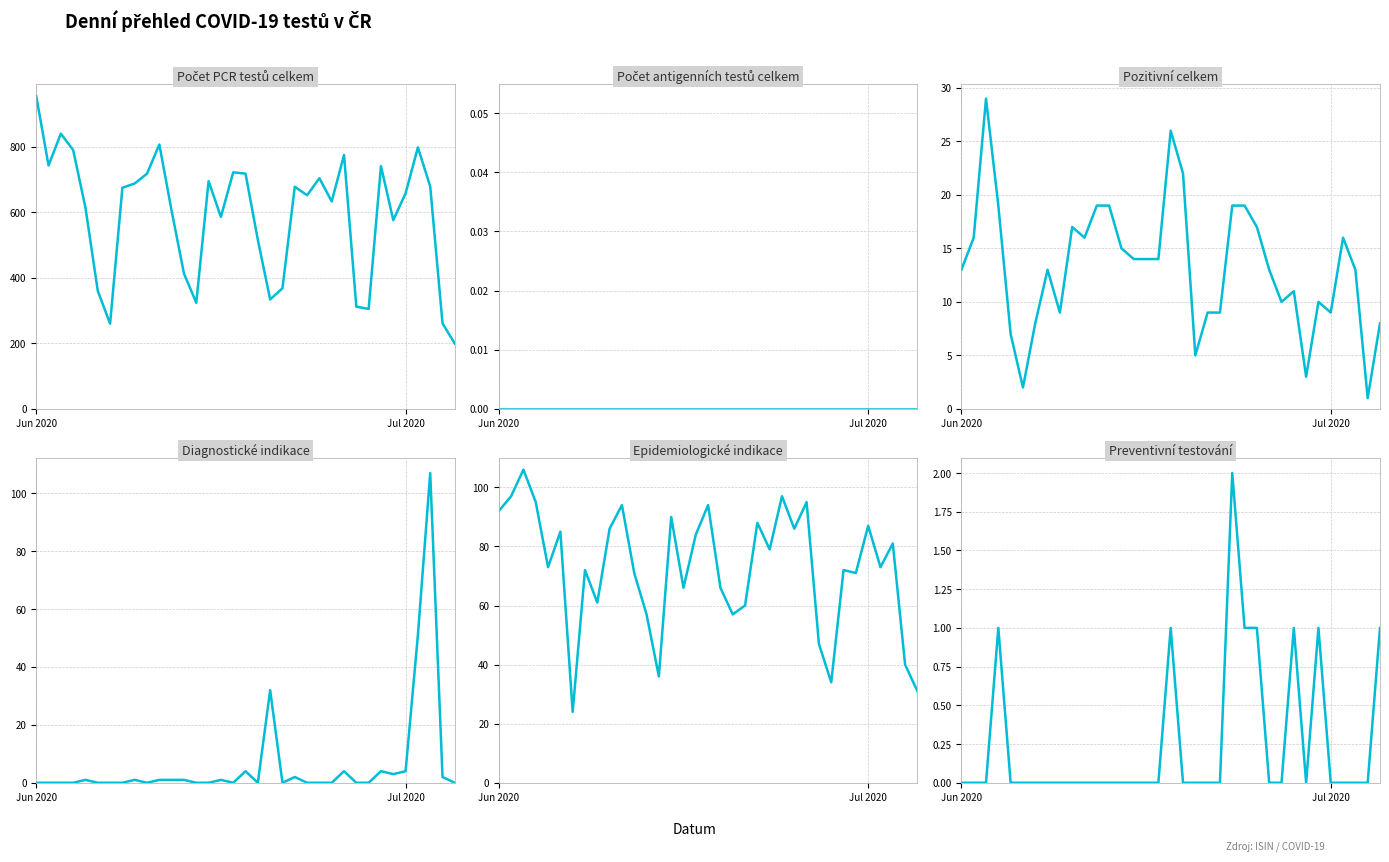

List the series in order of their peak value, lowest first.

Počet antigenních testů celkem, Preventivní testování, Pozitivní celkem, Epidemiologické indikace, Diagnostické indikace, Počet PCR testů celkem